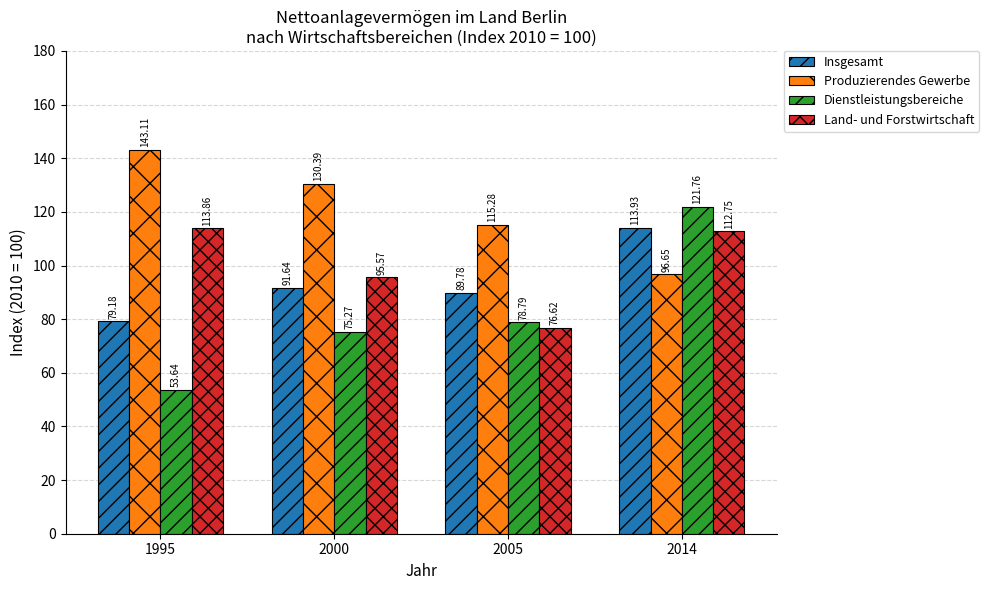

Read the Land- und Forstwirtschaft value at 2014.

112.8